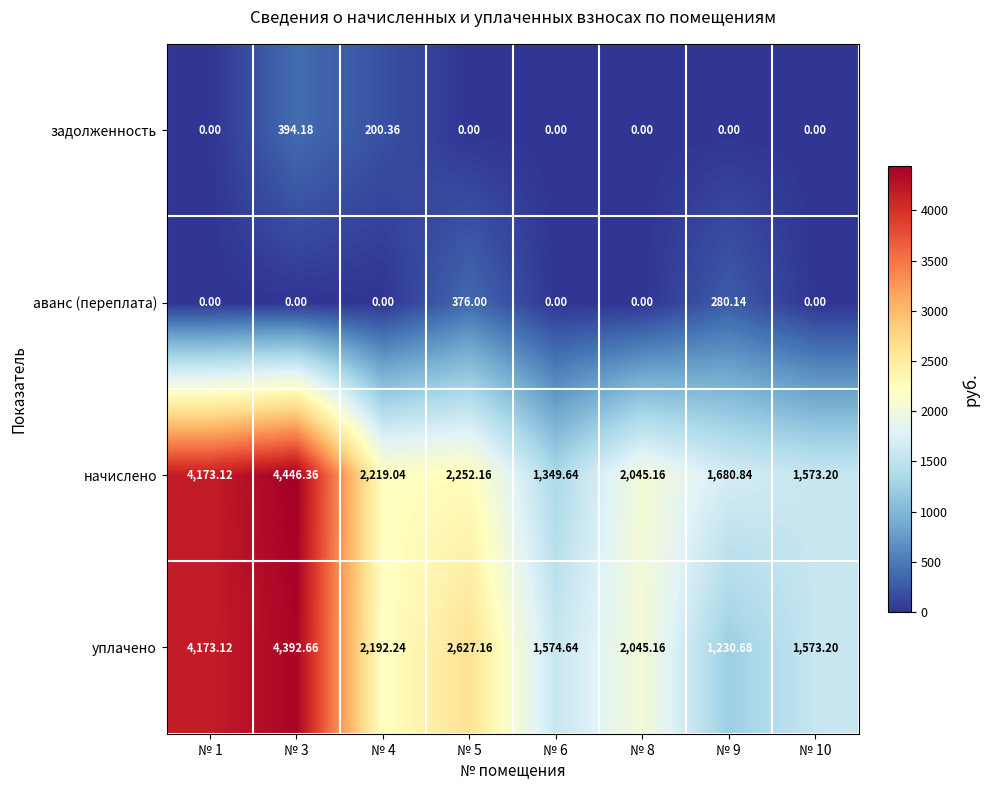

Between № 4 and № 10, which series saw the biggest shift?

начислено